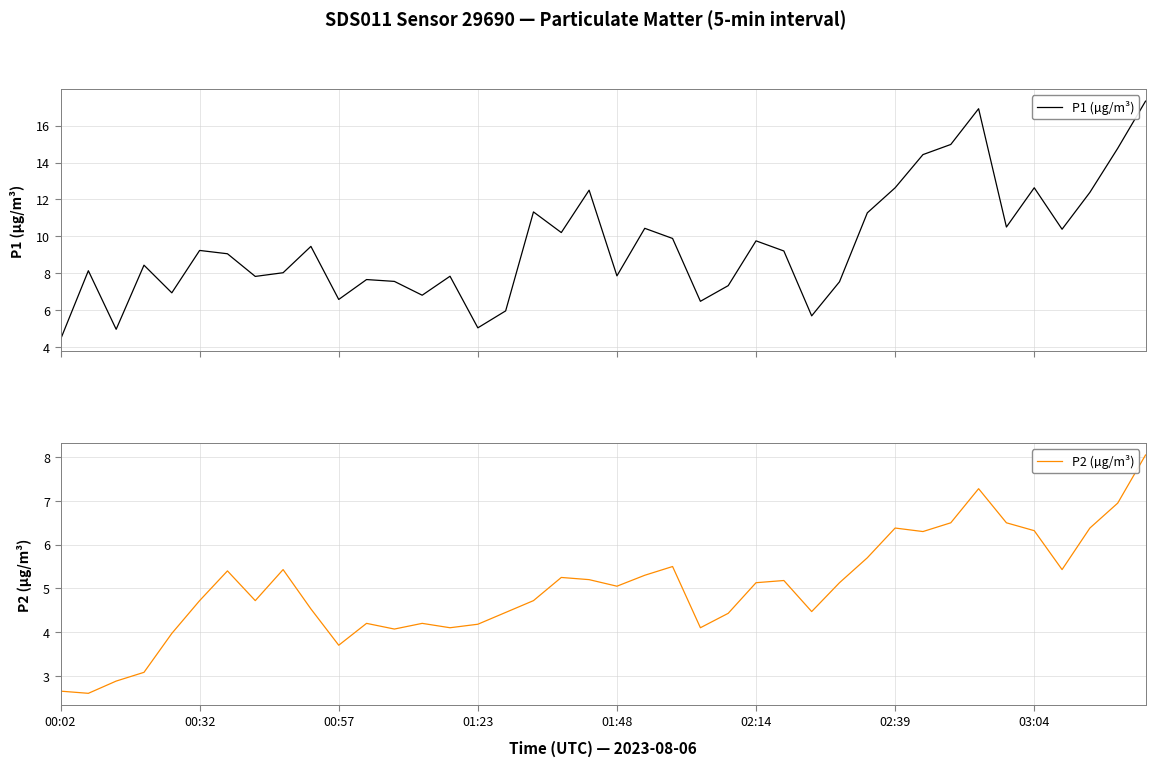

What is the highest value of the P2 (µg/m³) series?

8.1